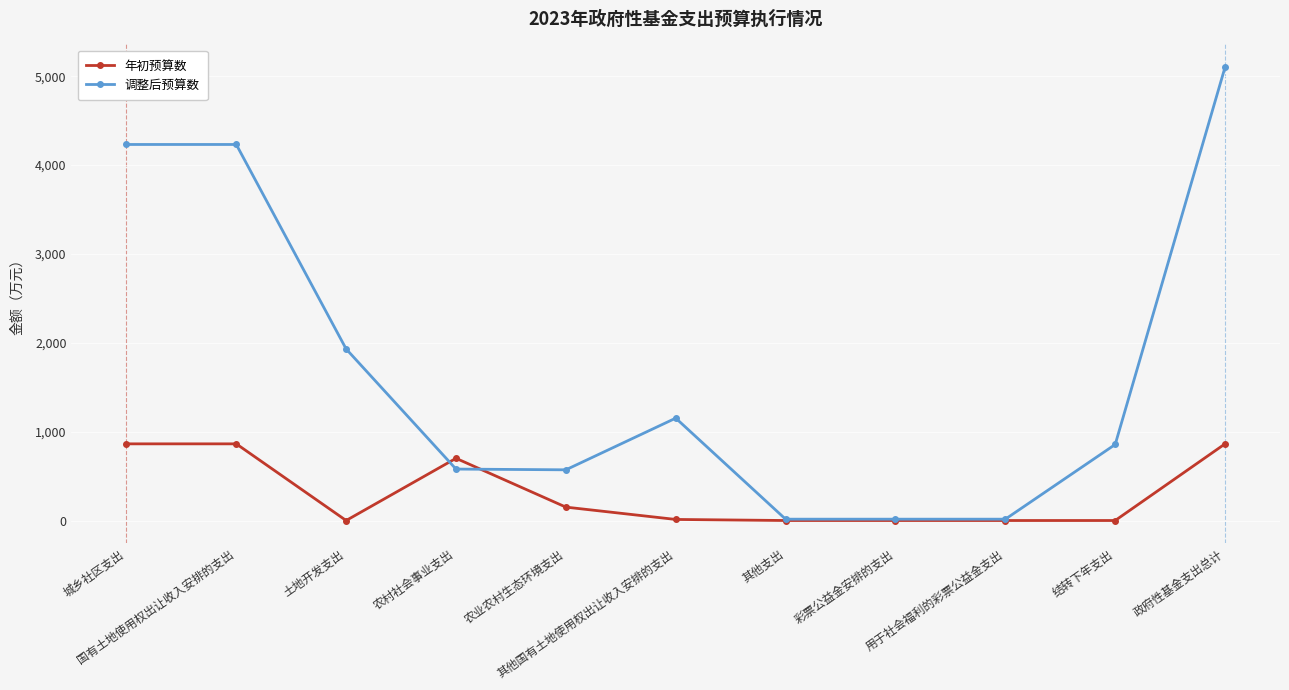

Where is the first local minimum for 年初预算数?

土地开发支出